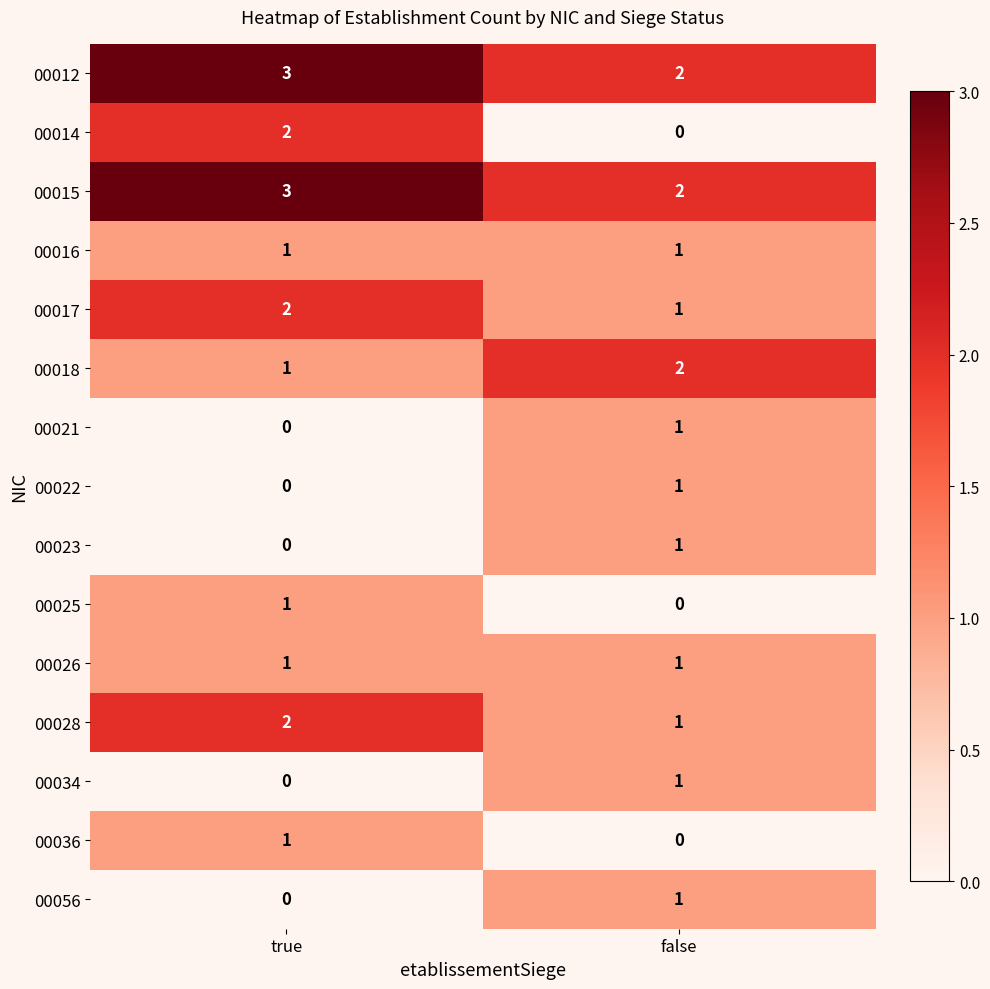

The value of 00028 at true is 3. True or false?

False